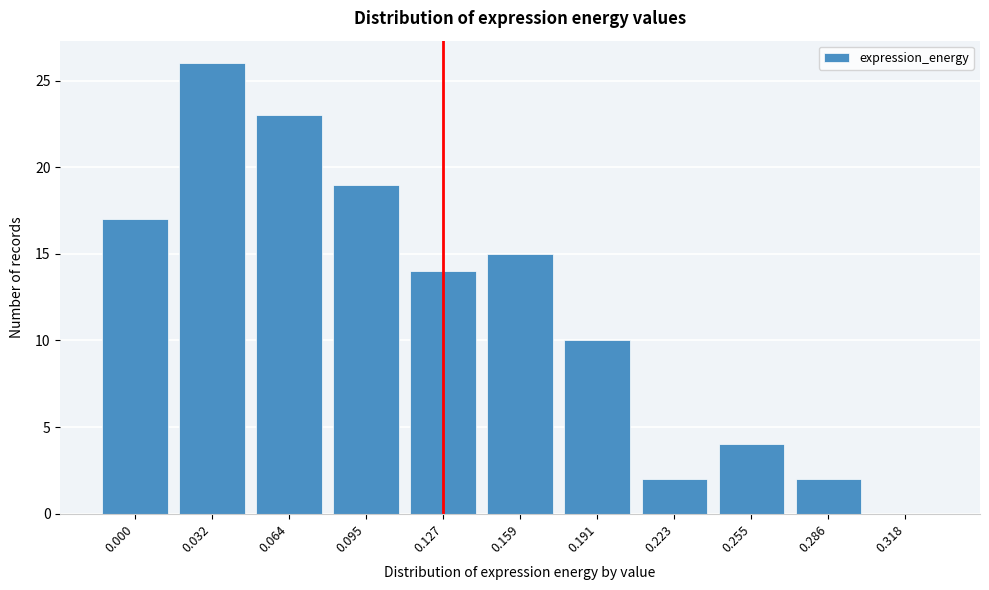

Reading left to right, what are all the values shown in this chart?

0.000=17	0.032=26	0.064=23	0.095=19	0.127=14	0.159=15	0.191=10	0.223=2	0.255=4	0.286=2	0.318=0